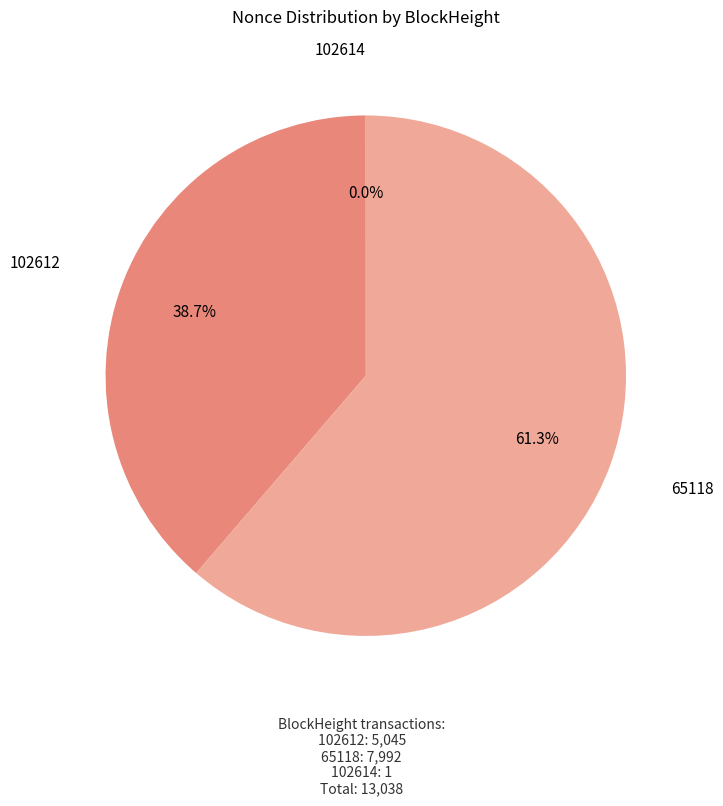

To the nearest percent, what is the average slice percentage?

33%